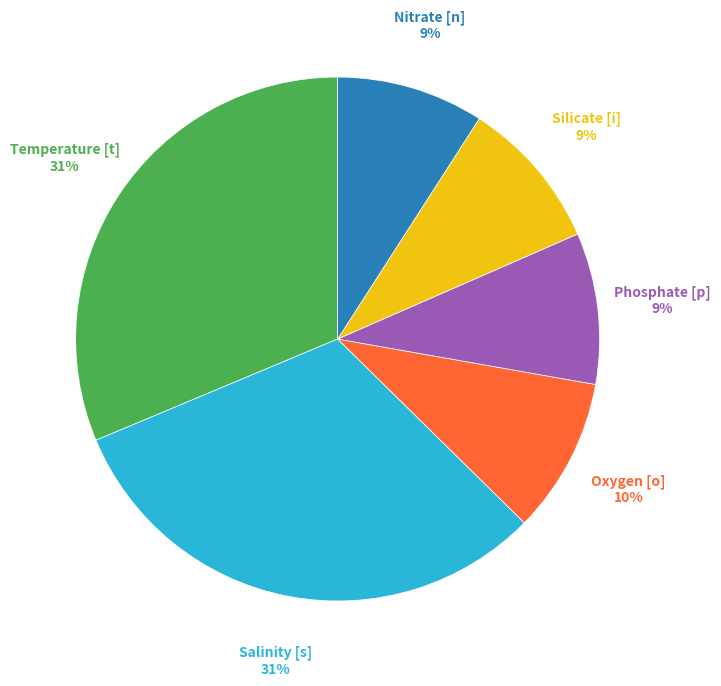

To the nearest percent, what percentage of the pie is Salinity [s]?

31%